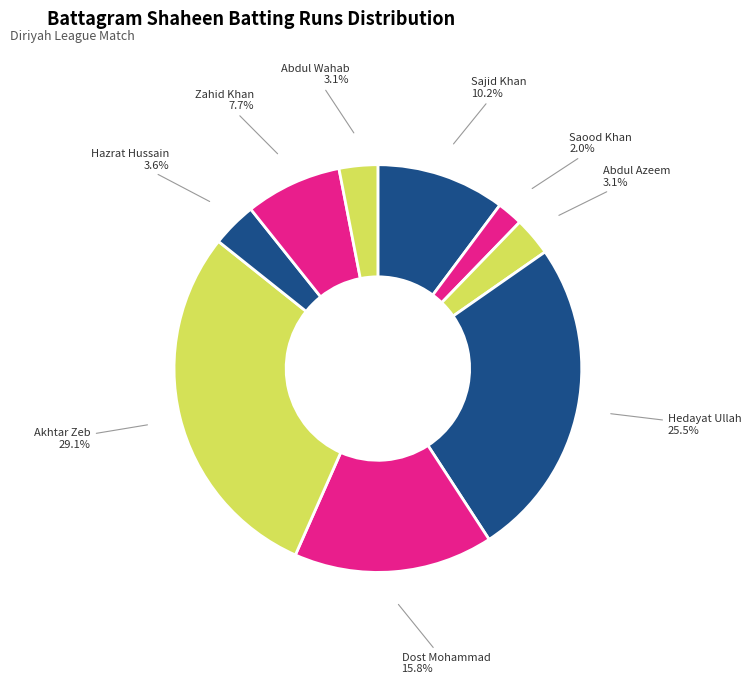

What is the smallest slice in the pie chart?

Saood Khan